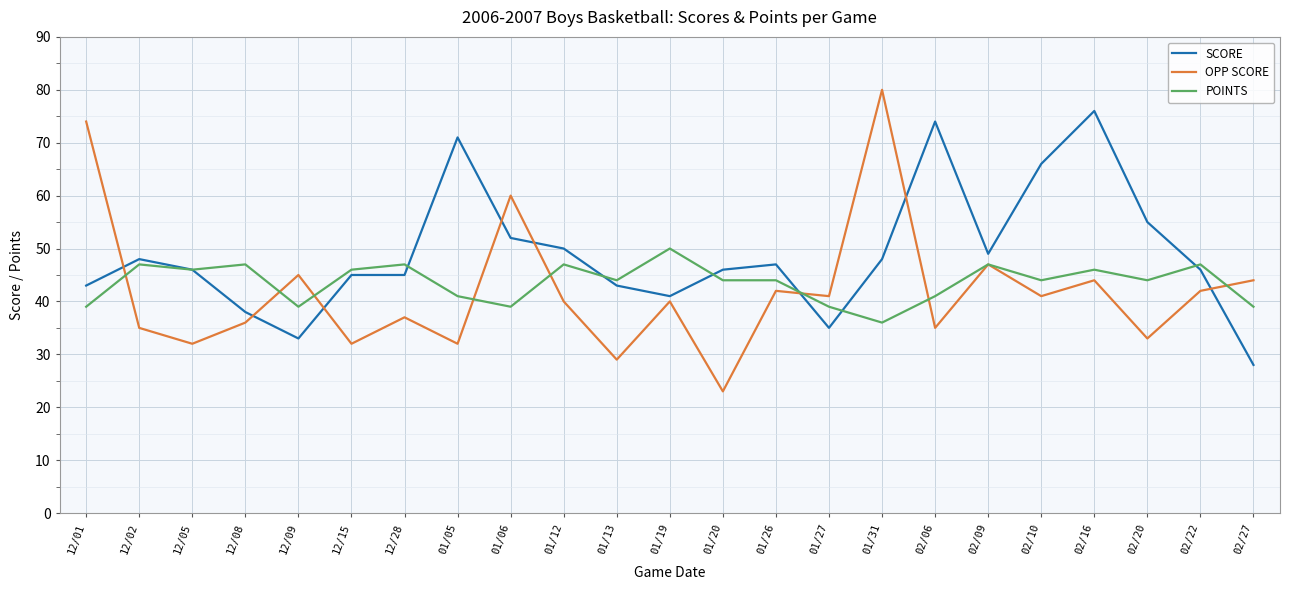

Which series ends up on top after the final intersection of SCORE and OPP SCORE?

OPP SCORE